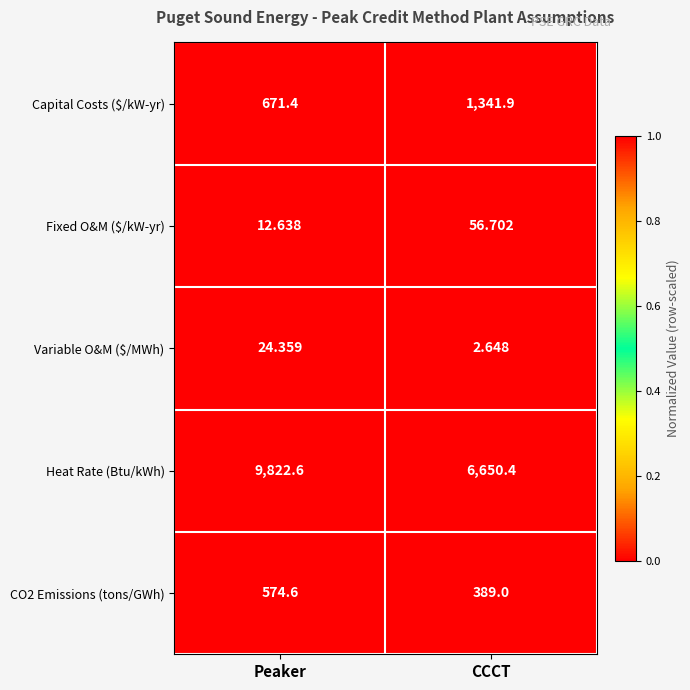

Which label corresponds to the largest value in the chart?

Peaker